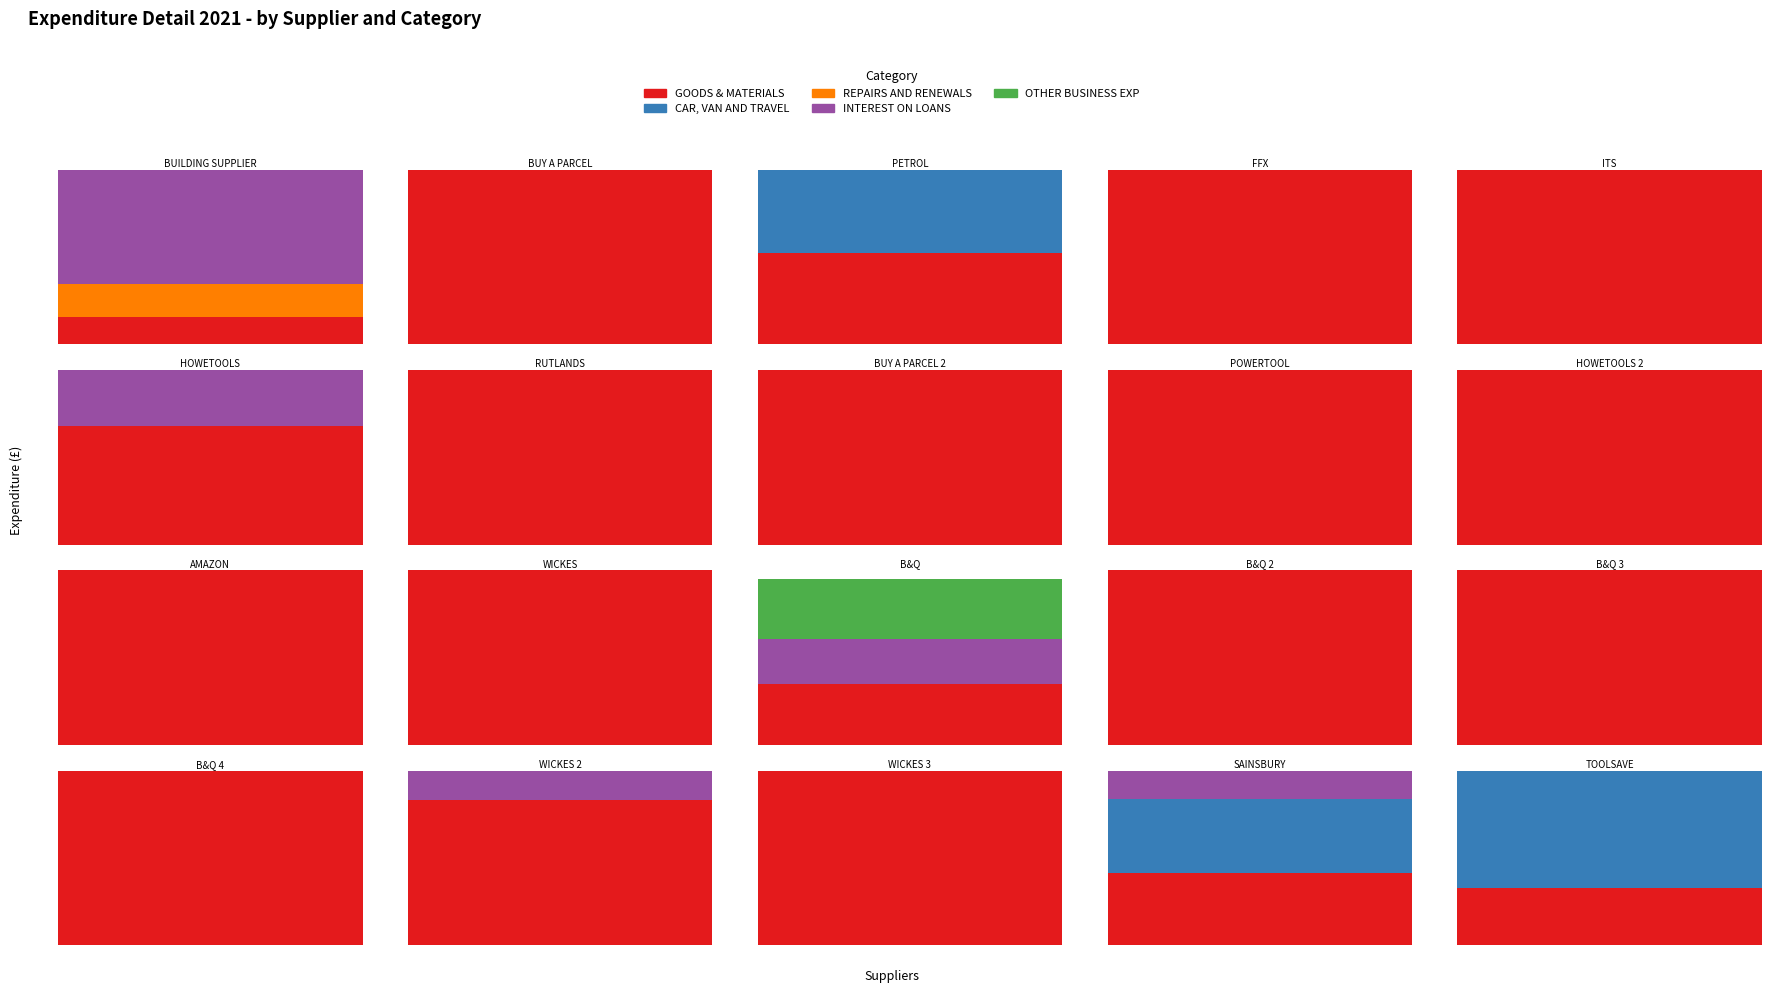

What position from the right is ITS?

16